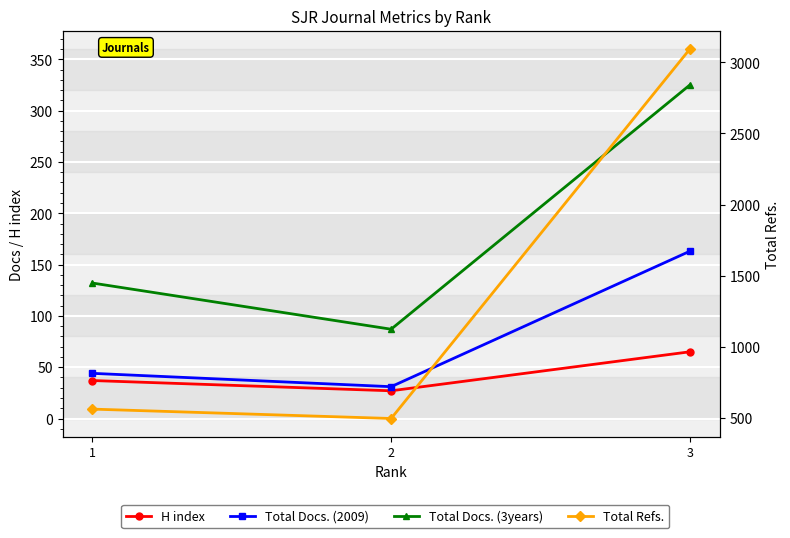

Between 1 and 2, which is larger?

1